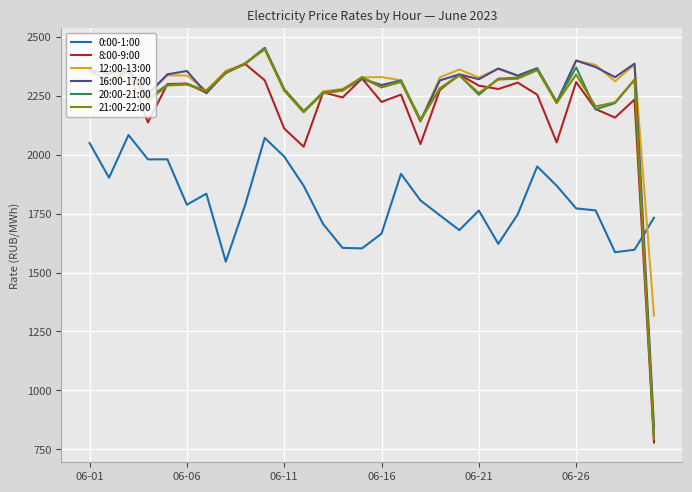

What is the maximum value shown in the chart?

2453.1